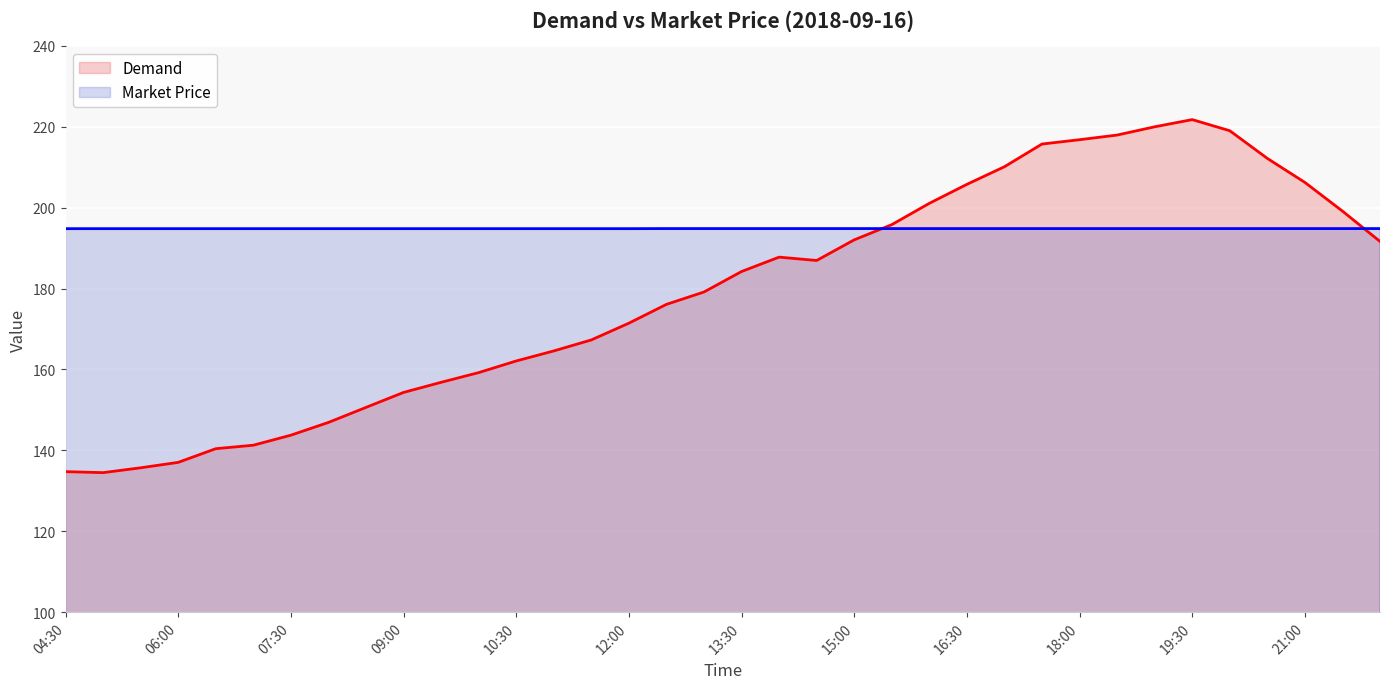

At which category does the chart reach its peak across all series?

19:30